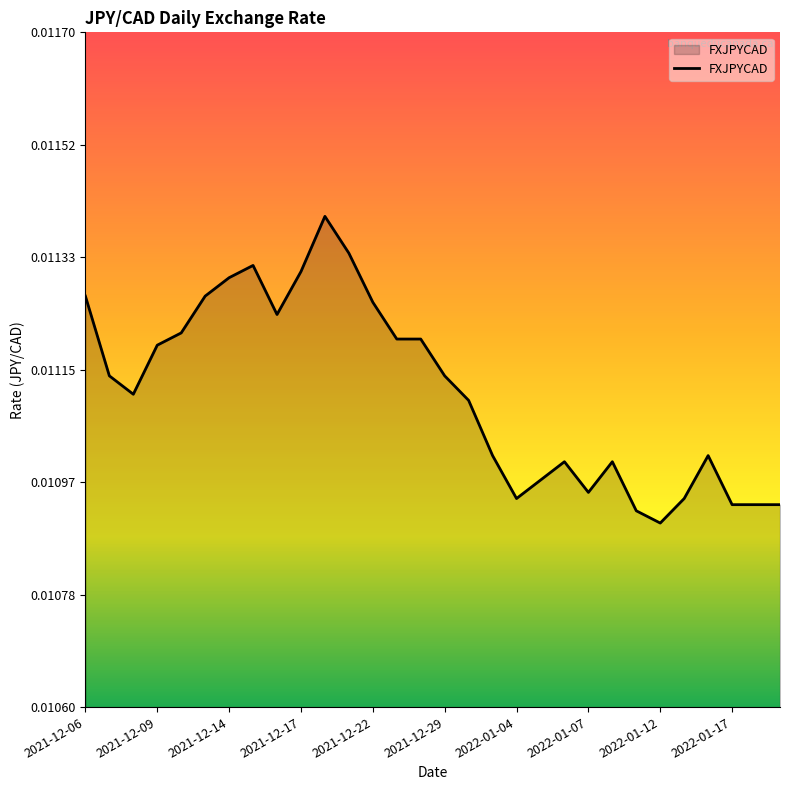

List the labels in order of value, smallest first.

24, 23, 27, 28, 29, 18, 25, 21, 19, 20, 22, 17, 26, 16, 2021-12-14, 2021-12-09, 15, 2021-12-17, 13, 14, 2021-12-22, 2022-01-12, 12, 2021-12-06, 2021-12-29, 2022-01-04, 2022-01-17, 2022-01-07, 11, 10